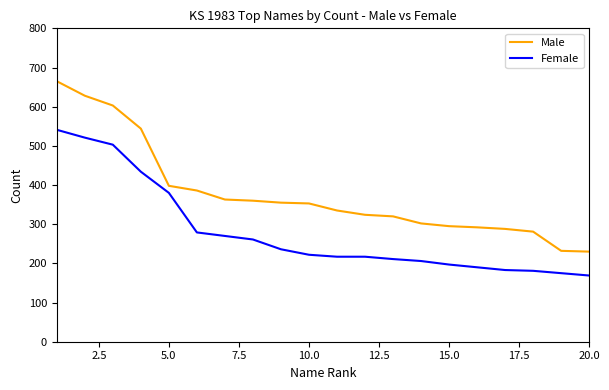

True or false: Male and Female intersect in this chart.

False